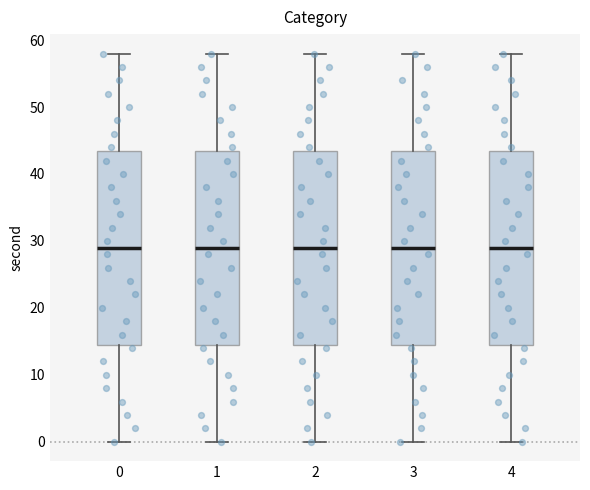

Where is the upper edge of the box at x = 0 on the y-axis? The values are not printed on the chart, so give them approximately, as read against the axis.

44